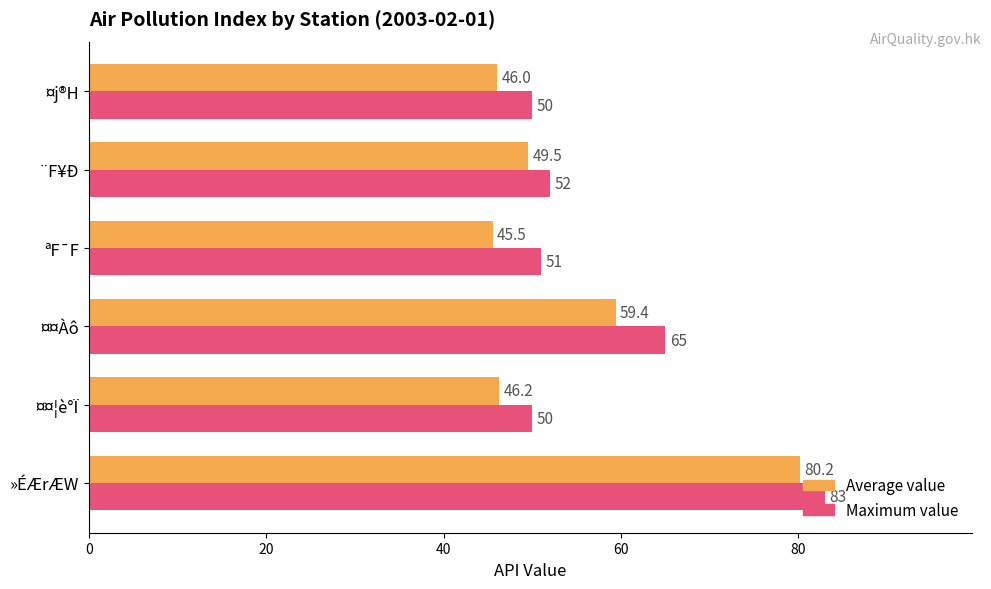

At which category does the chart reach its minimum across all series?

ªF¯F